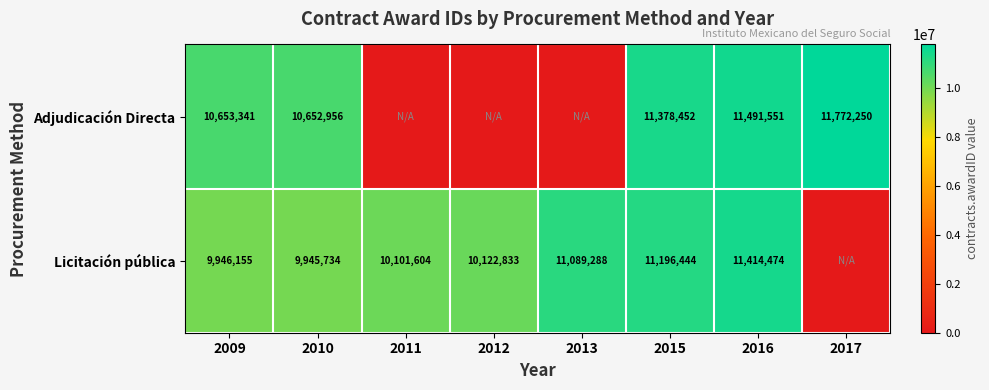

What is the total value across all series at 2016?

22906025